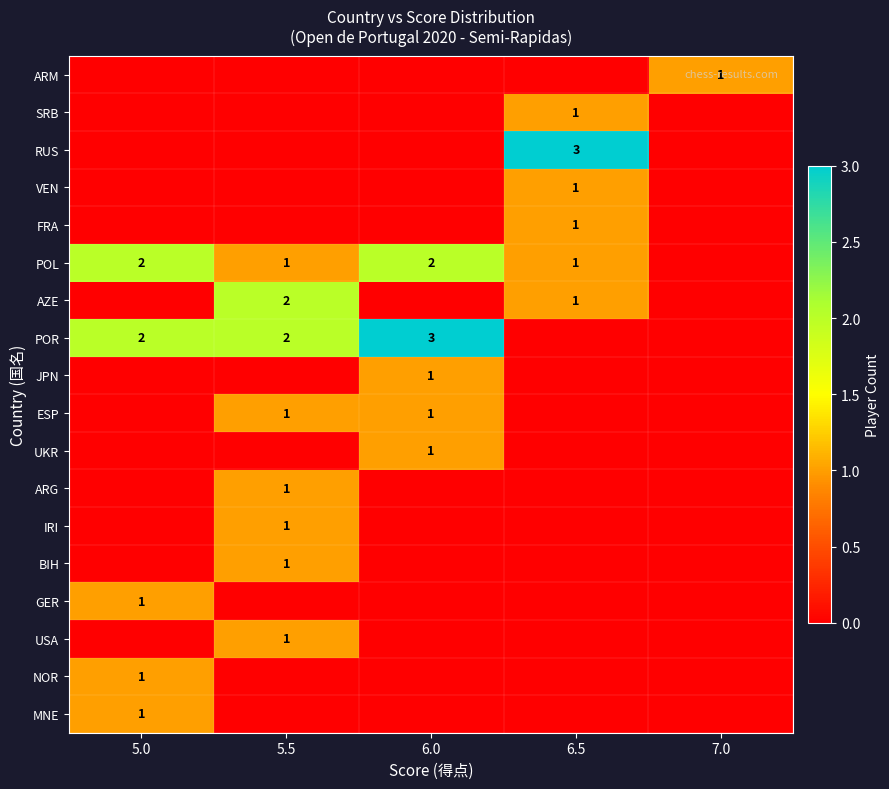

Is it true that POL equals 1 at 5.0?

False